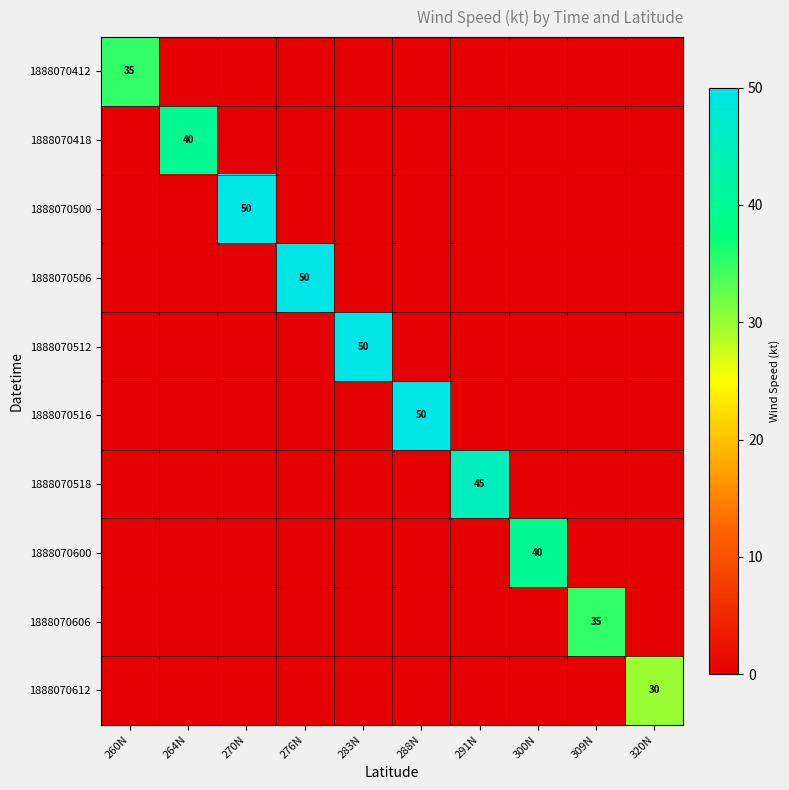

The 1888070600 series shows 40 at 300N. True or false?

True